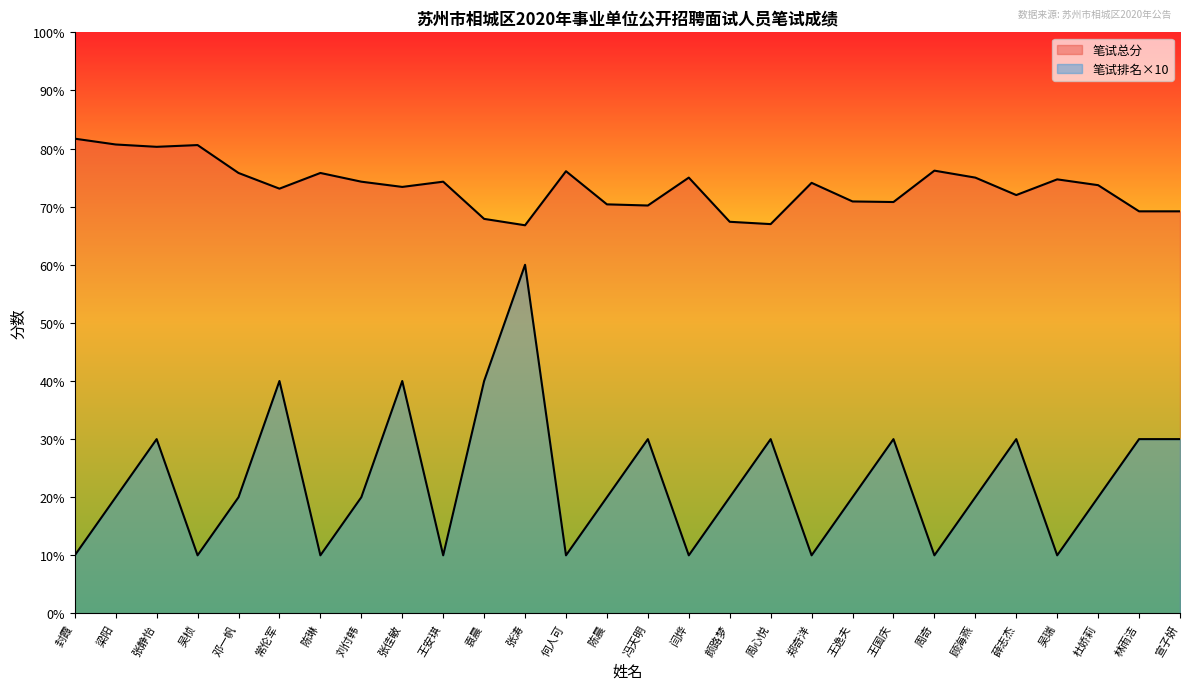

What is the average value of the 笔试排名 series?

22.9